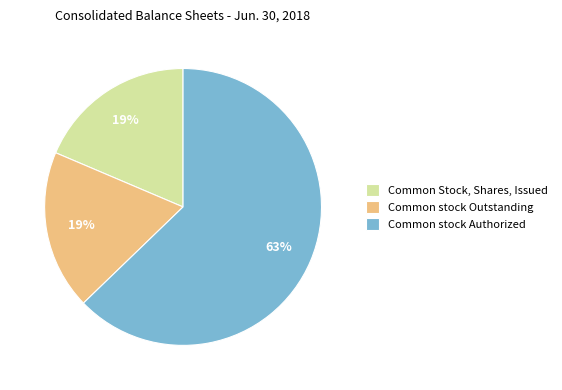

The Common stock Outstanding slice represents 19% of the pie. True or false?

True